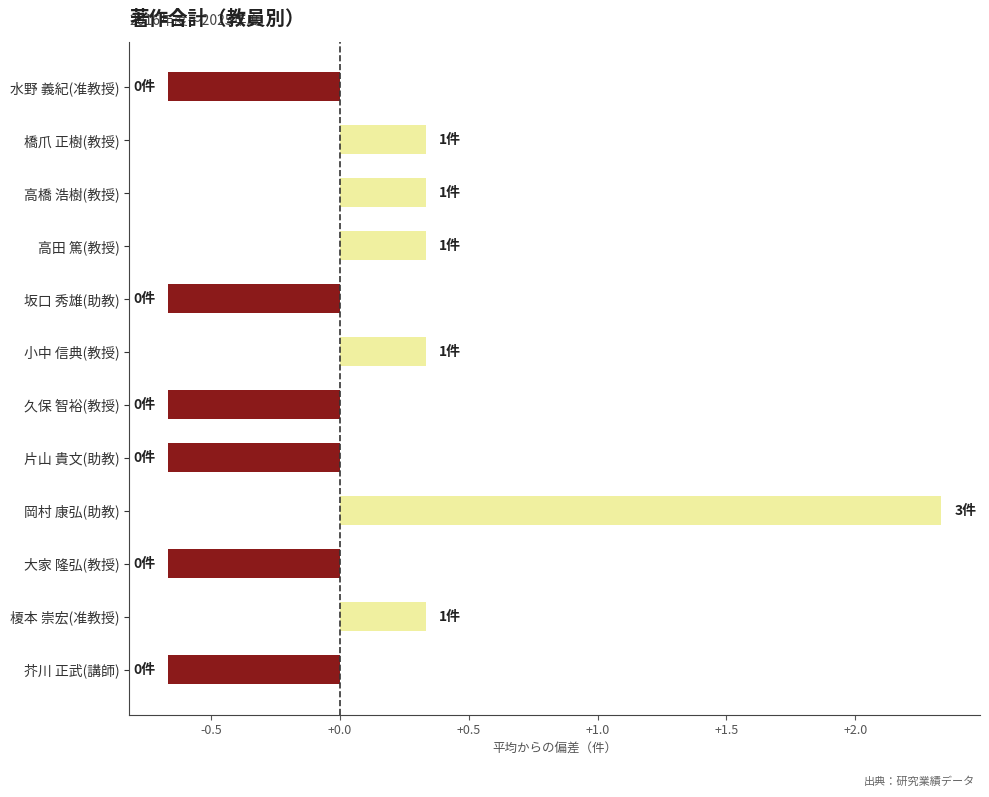

Count the values in the range 0 to 1.

5